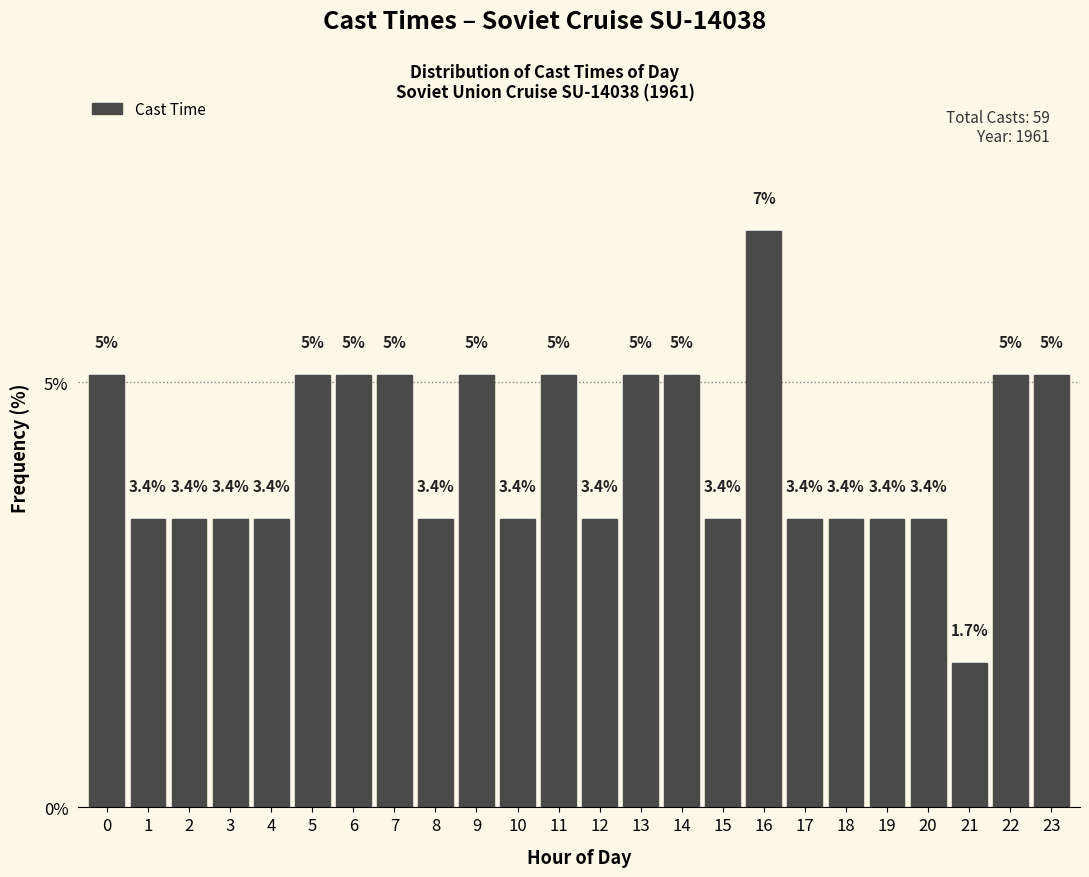

Reading left to right, transcribe all the data shown in this chart.

0=5.1	1=3.4	2=3.4	3=3.4	4=3.4	5=5.1	6=5.1	7=5.1	8=3.4	9=5.1	10=3.4	11=5.1	12=3.4	13=5.1	14=5.1	15=3.4	16=6.8	17=3.4	18=3.4	19=3.4	20=3.4	21=1.7	22=5.1	23=5.1